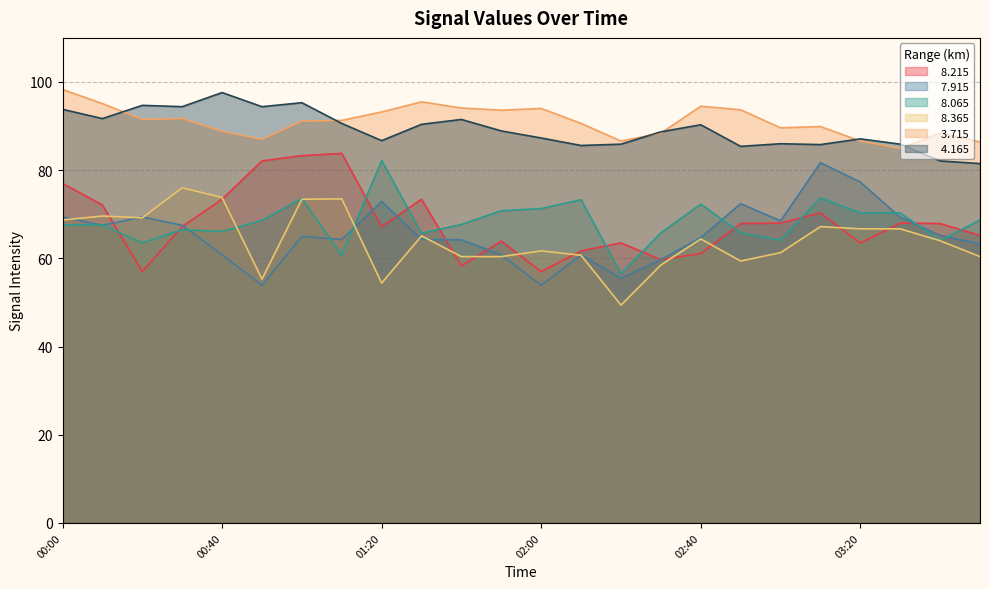

Where do   7.915 and   8.065 first cross each other?

00:00 and 00:10